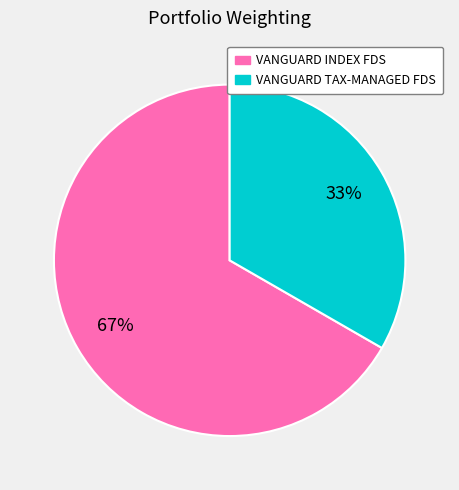

Which has a higher value, VANGUARD TAX-MANAGED FDS or VANGUARD INDEX FDS?

VANGUARD INDEX FDS